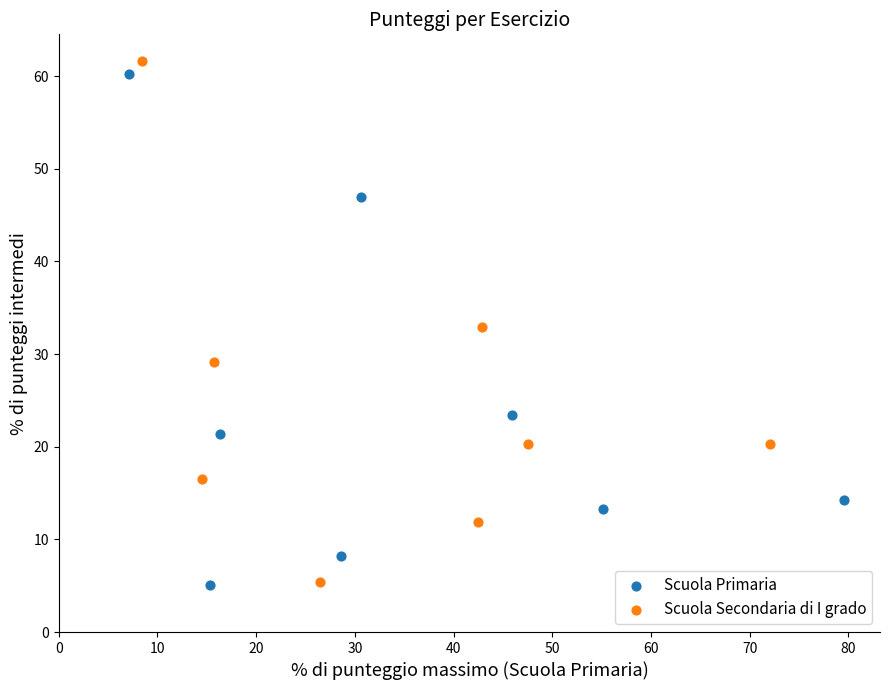

Which series has the largest Y range (max minus min)?

Scuola Secondaria di I grado